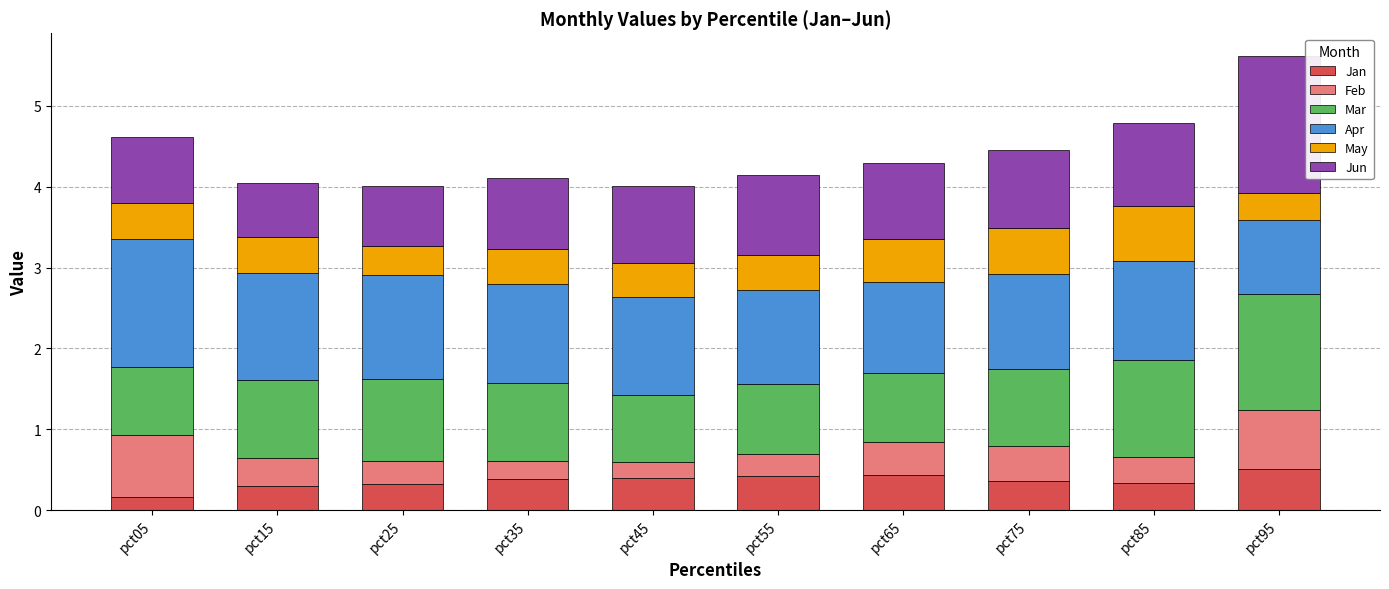

At which label is Jan closest to 0?

pct05